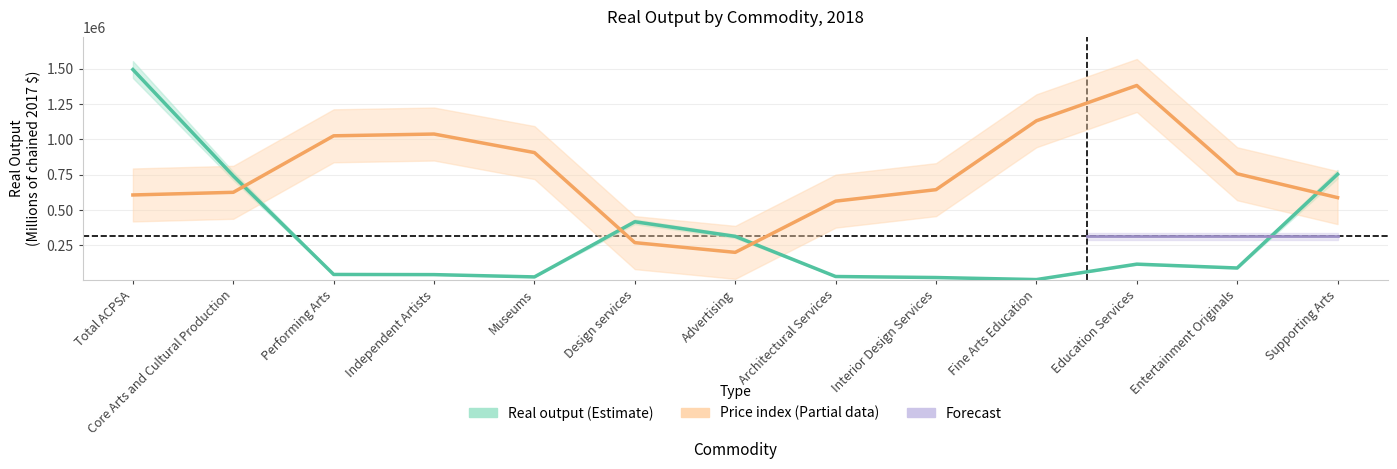

True or false: Chain-type price index and Real output (Millions chained 2017$) intersect in this chart.

True